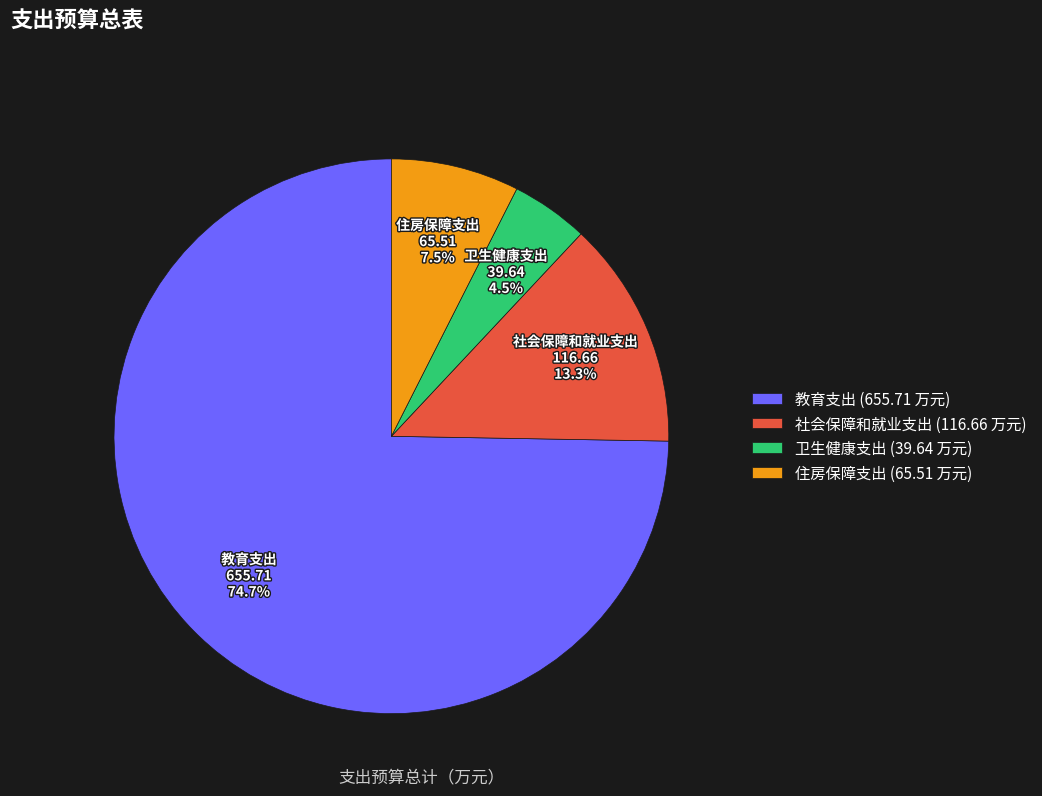

The 教育支出 slice represents 62% of the pie. True or false?

False